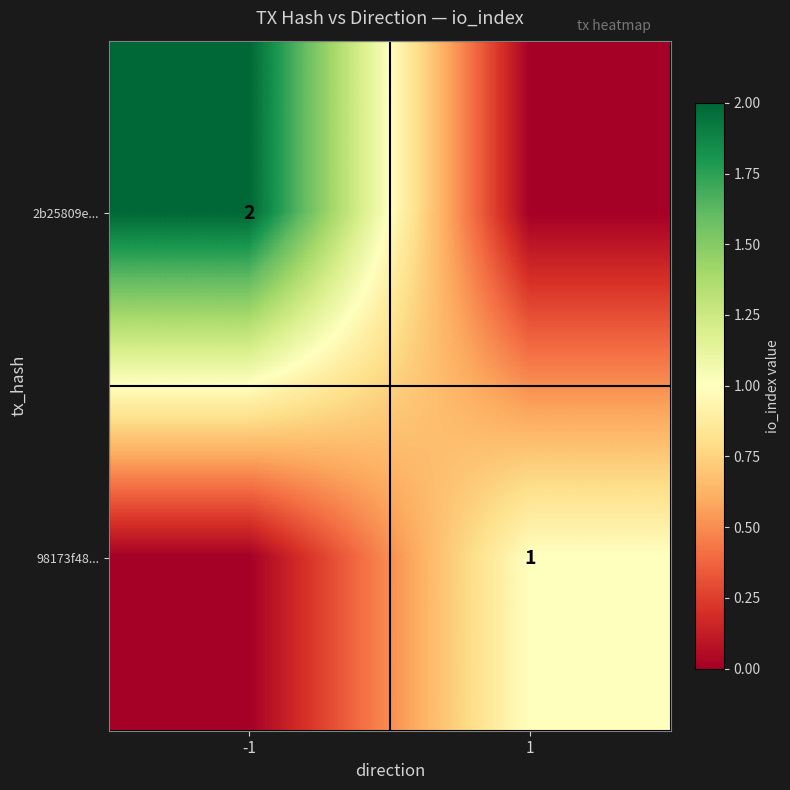

True or false: 98173f48... has a value of 2 at 1.

False